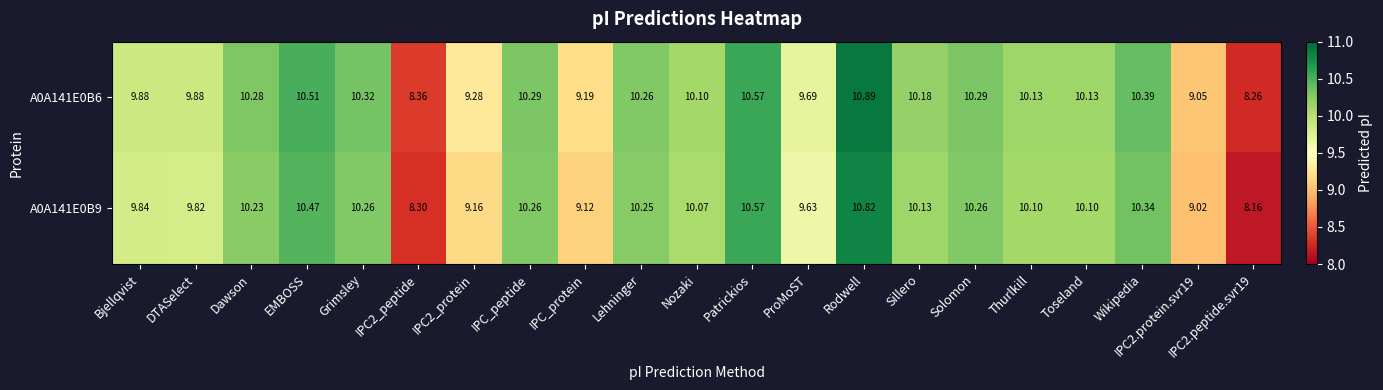

Is the value of A0A141E0B6 at EMBOSS greater than the value of A0A141E0B9 at IPC2_protein?

Yes